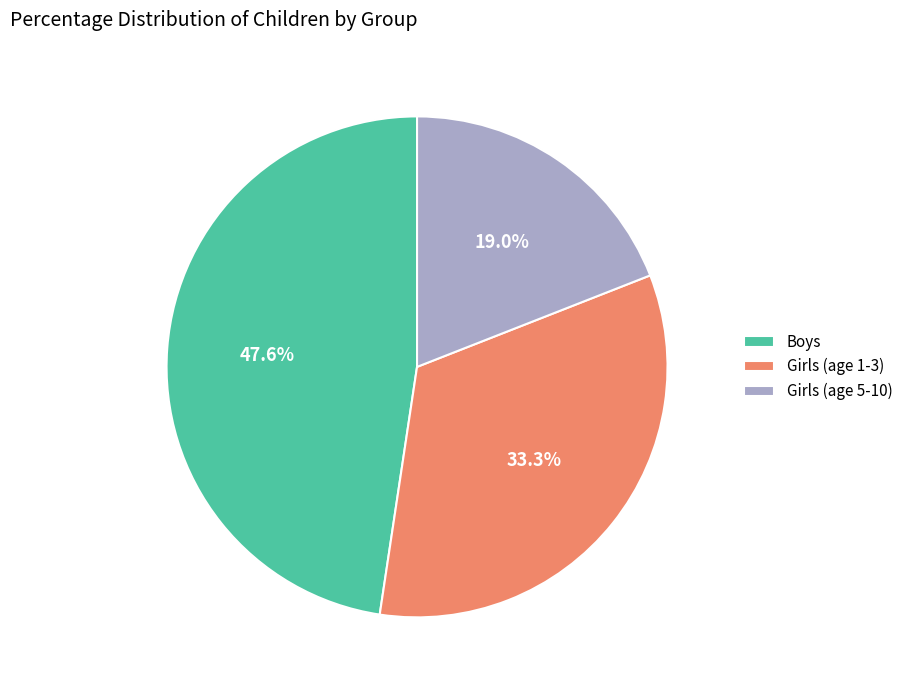

To the nearest percent, what is the average slice percentage?

33%